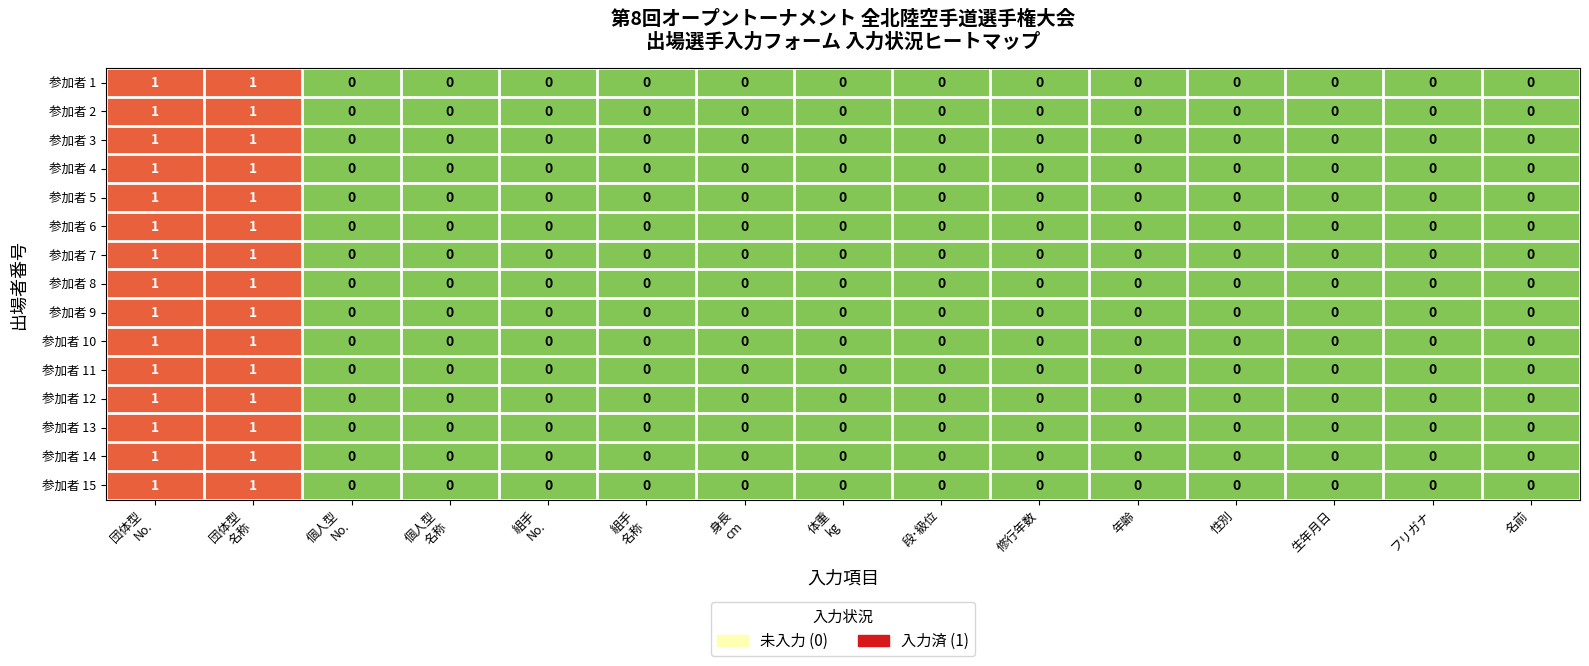

How many 参加者 6 values are between 0 and 1?

15